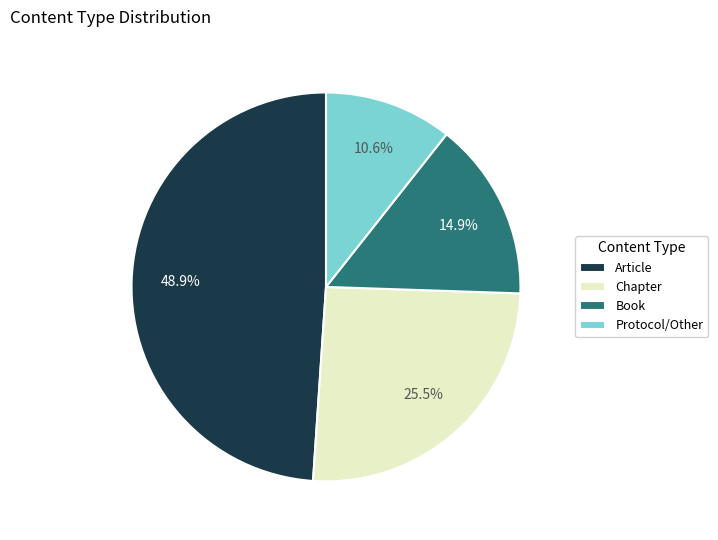

To the nearest percent, what is the combined percentage of Book and Chapter?

40%